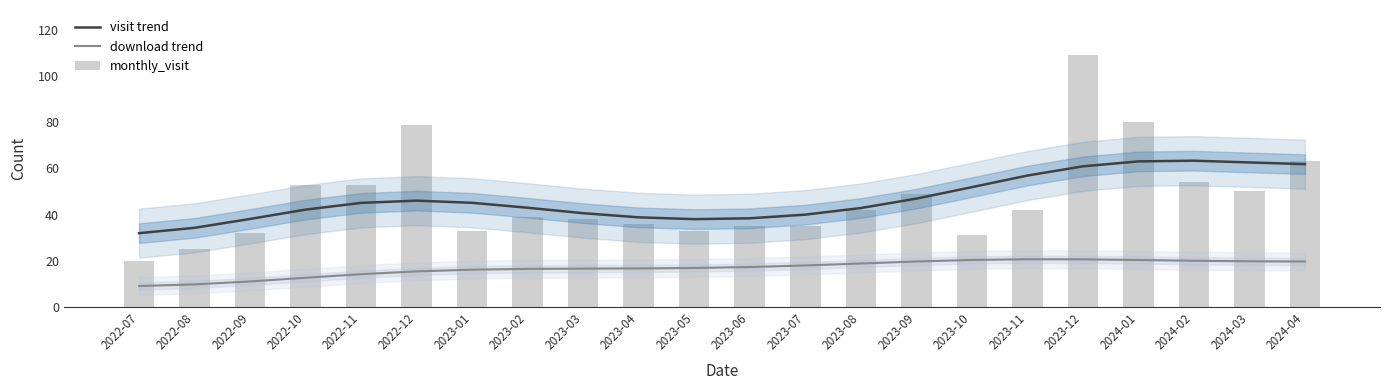

How many data points in visit trend are above 45?

11